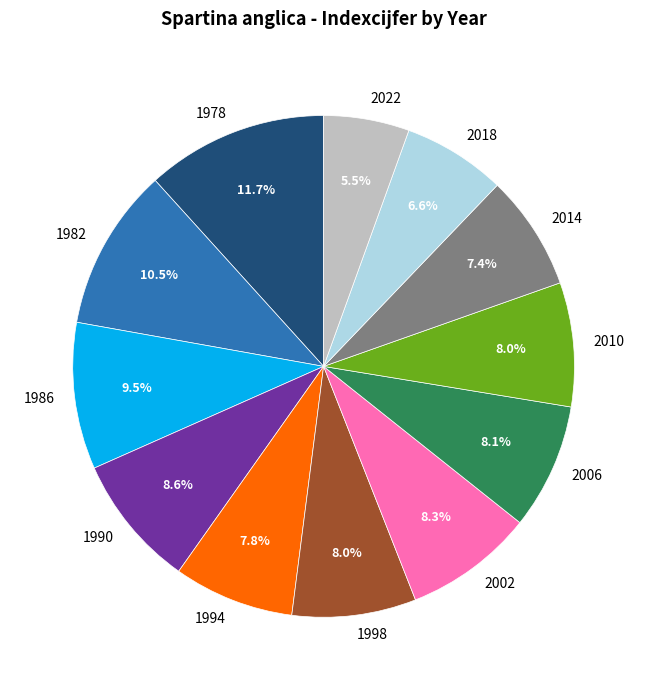

Do 1978 and 2022 together represent more than half of the pie?

No